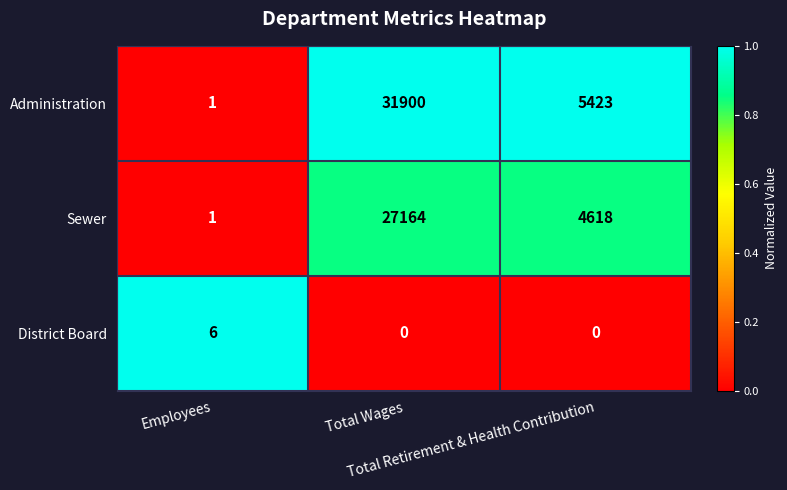

Which series has the widest spread of values?

Administration